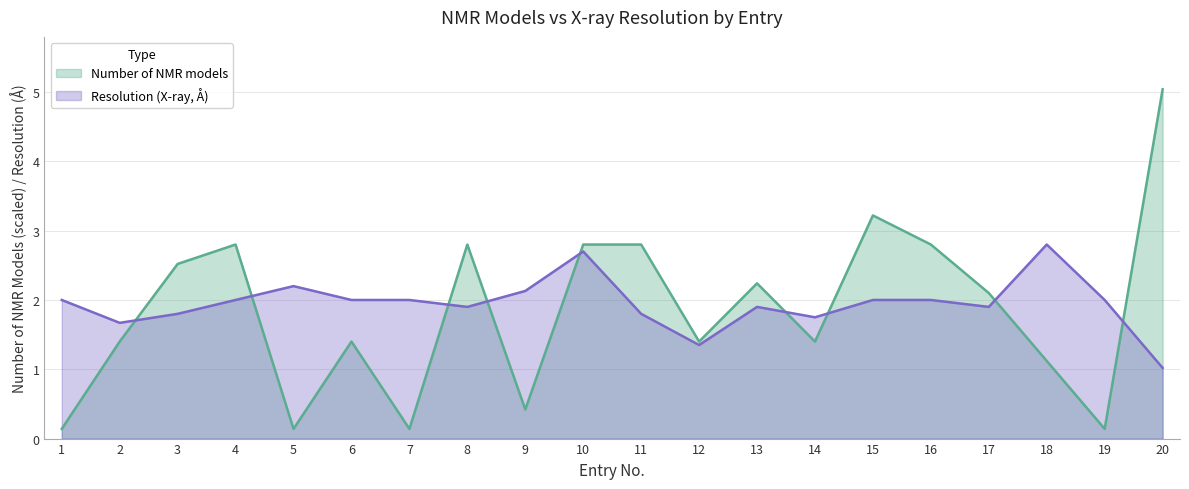

Between which two adjacent categories do Number of NMR models and Resolution (X-ray) first intersect?

2 and 3